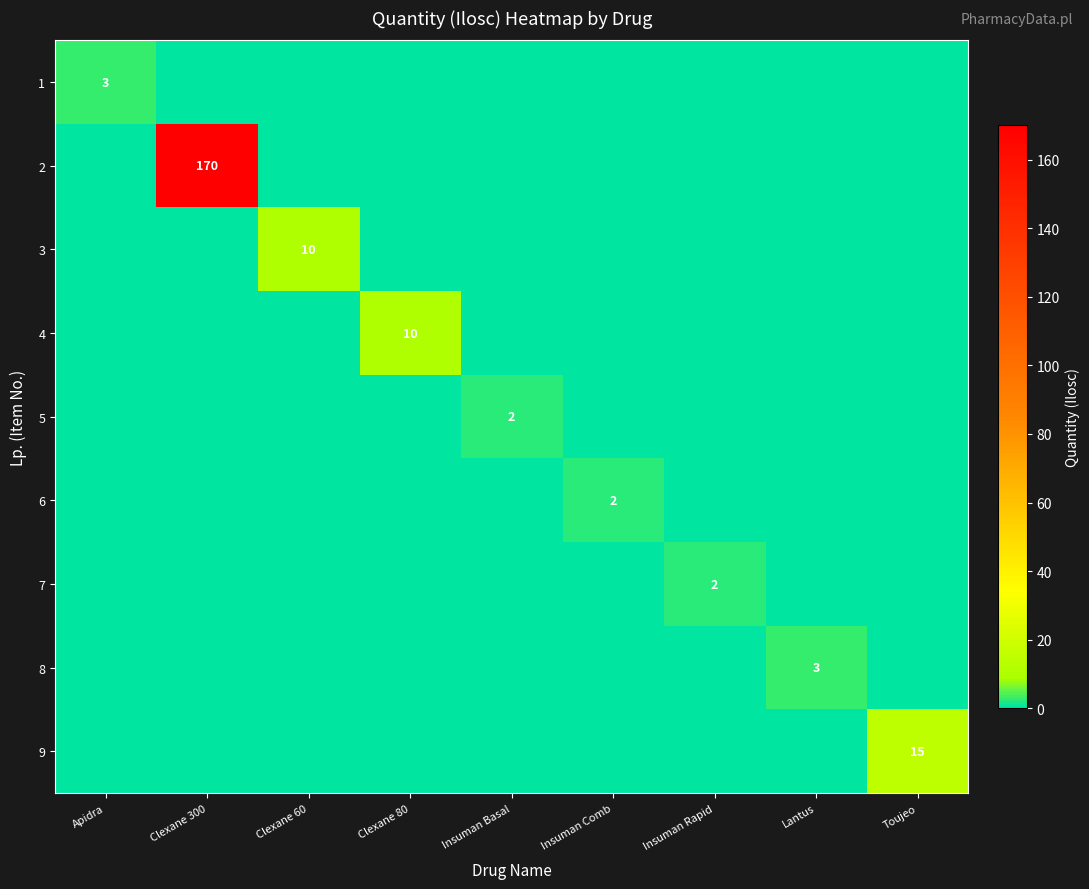

True or false: 6 has a value of 1 at Insuman Rapid.

False